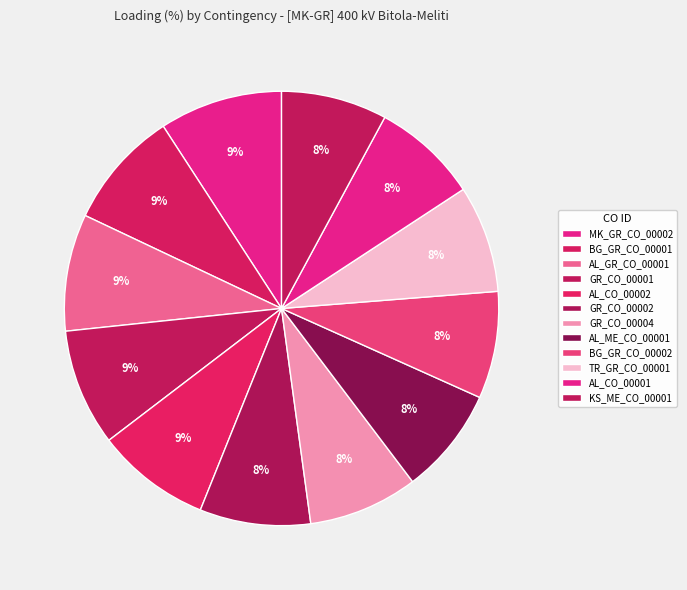

Count the number of slices in the pie.

12